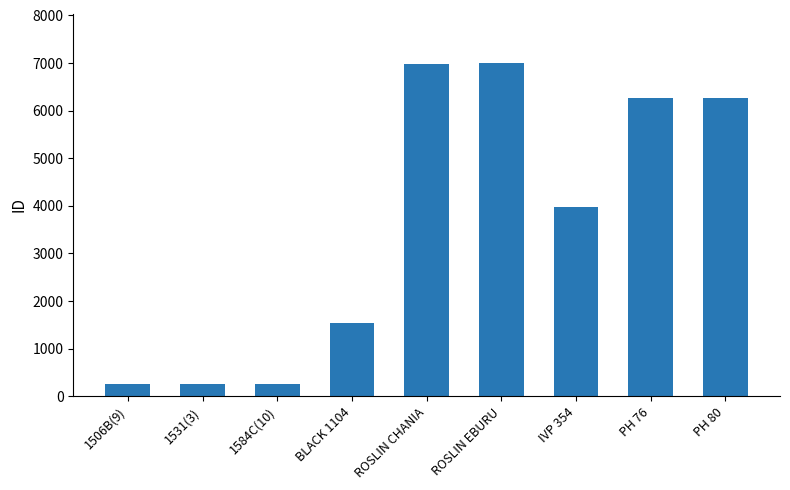

What is the ratio of the value at BLACK 1104 to the value at 1506B(9)?

6.1